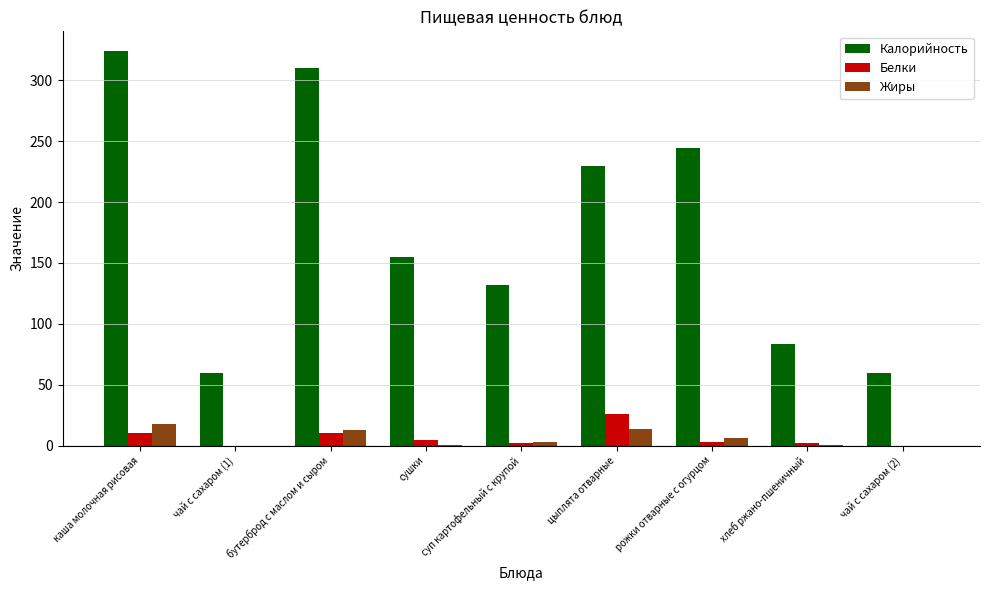

What is the sum of all Жиры values?

54.5